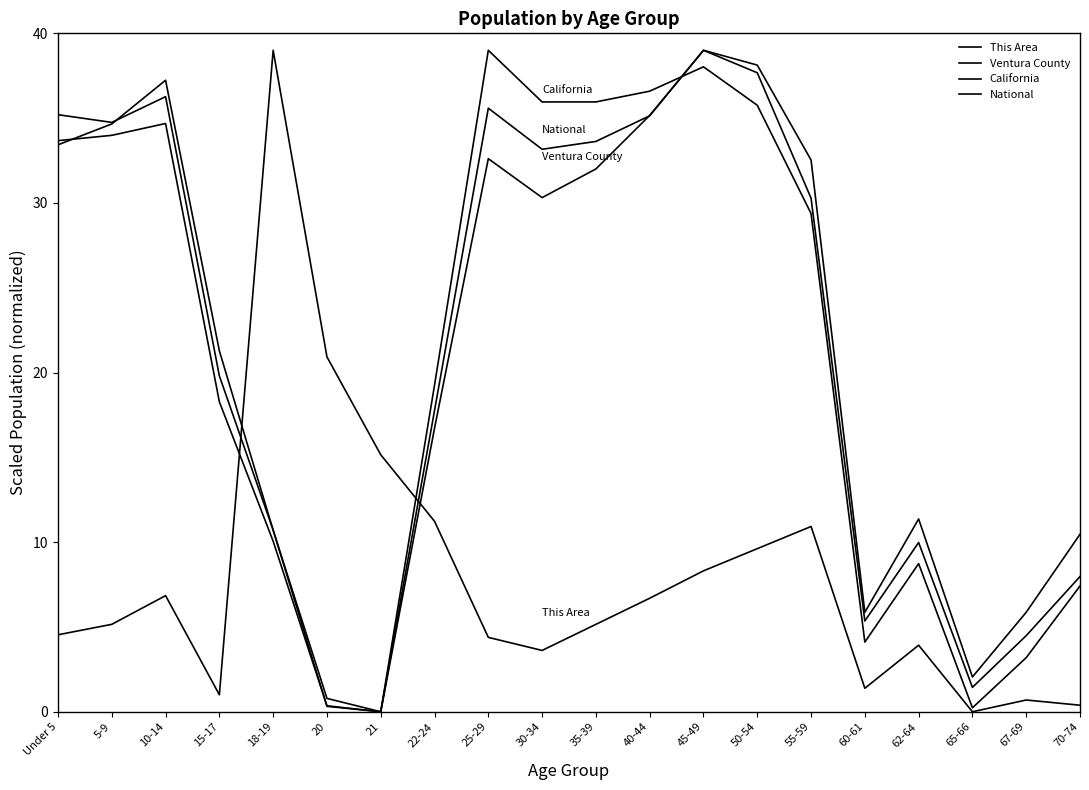

Is this an area chart (filled region under the line)?

No